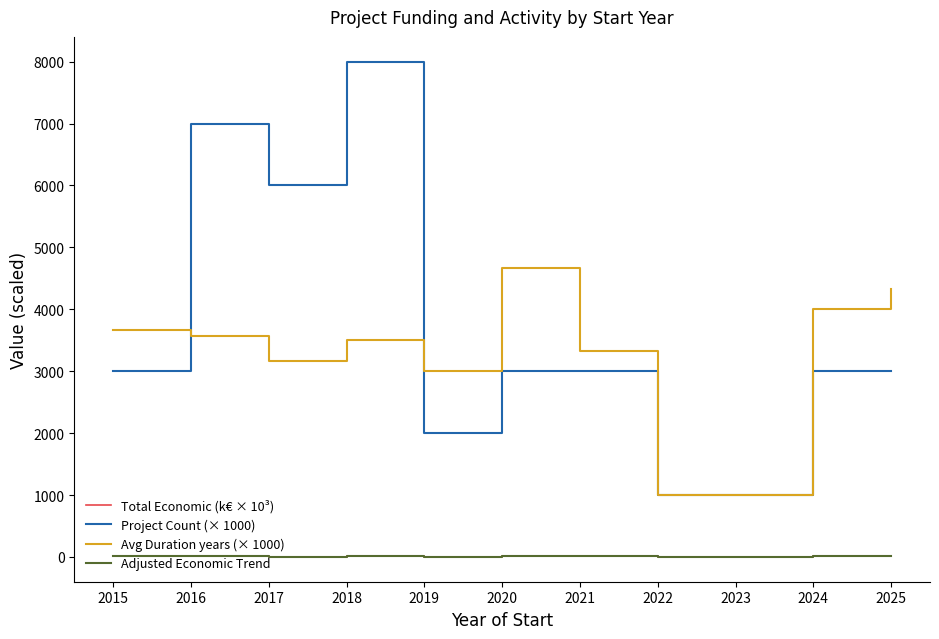

Which series has the largest total across all categories?

Project Count (× 1000)